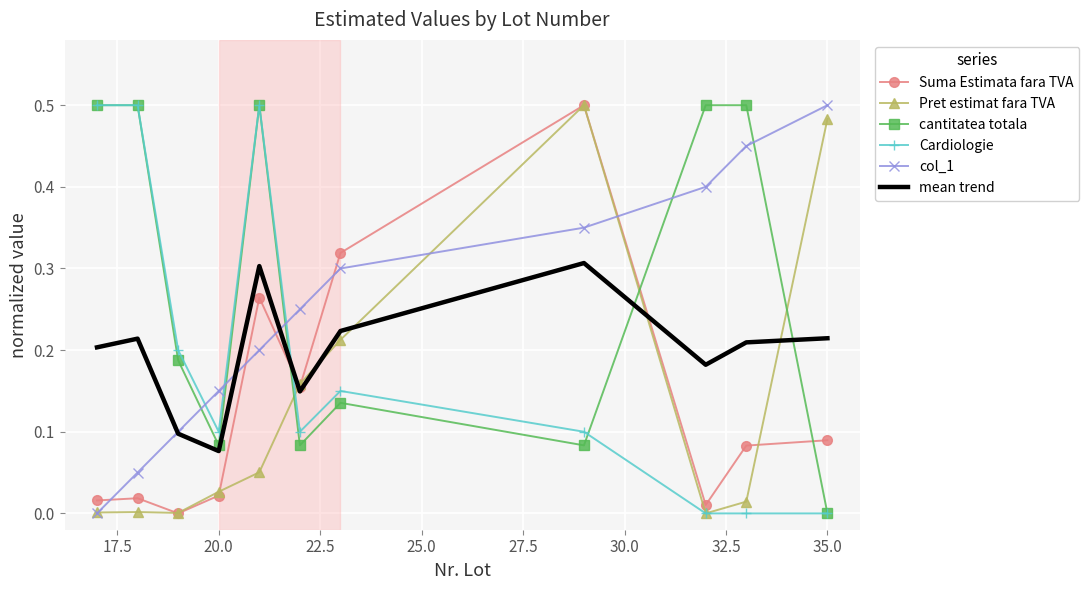

How many intersections are there between col_1 and cantitatea totala?

5